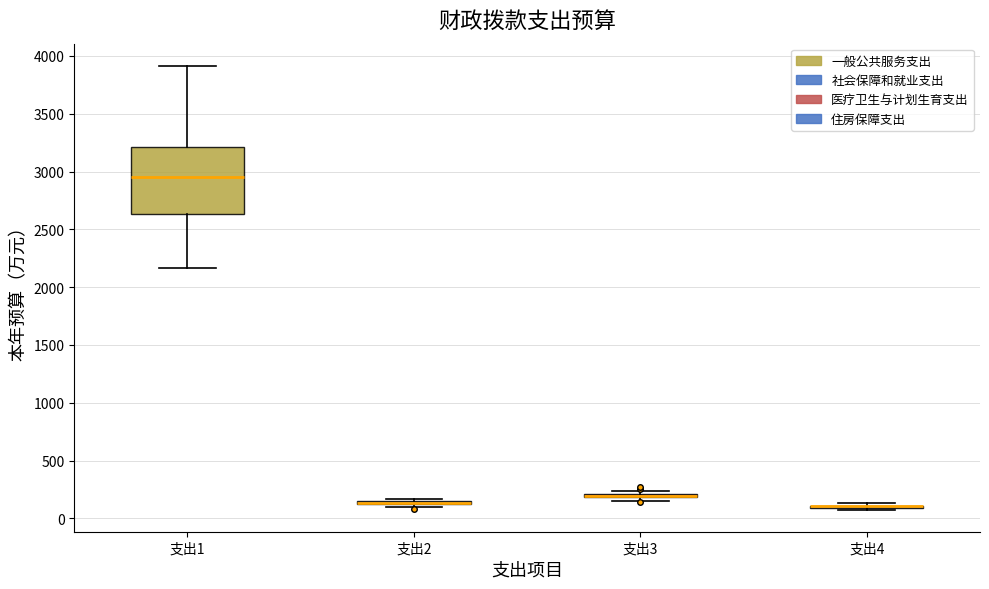

Where does the upper whisker of the box for 支出1 end on the y-axis? The values are not printed on the chart, so give them approximately, as read against the axis.

3900